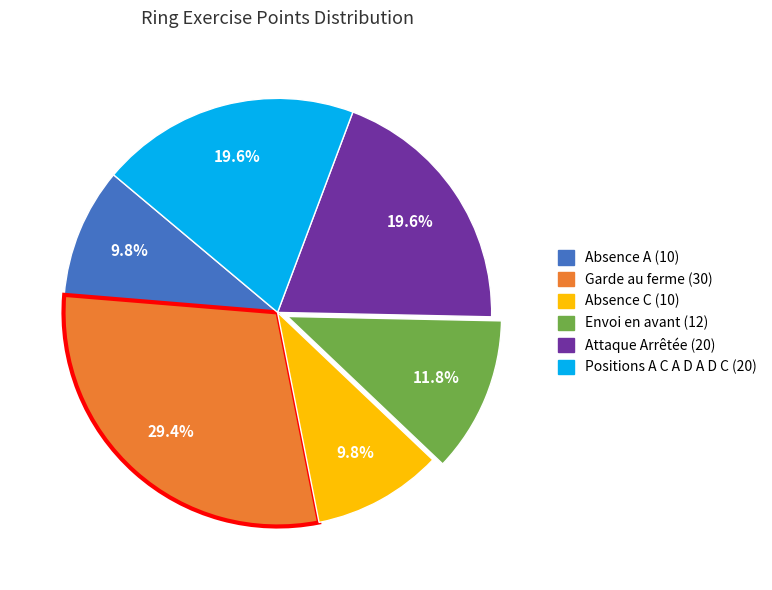

Approximately how many times larger is the value at Absence A (10) compared to Attaque Arrêtée (20)?

0.5